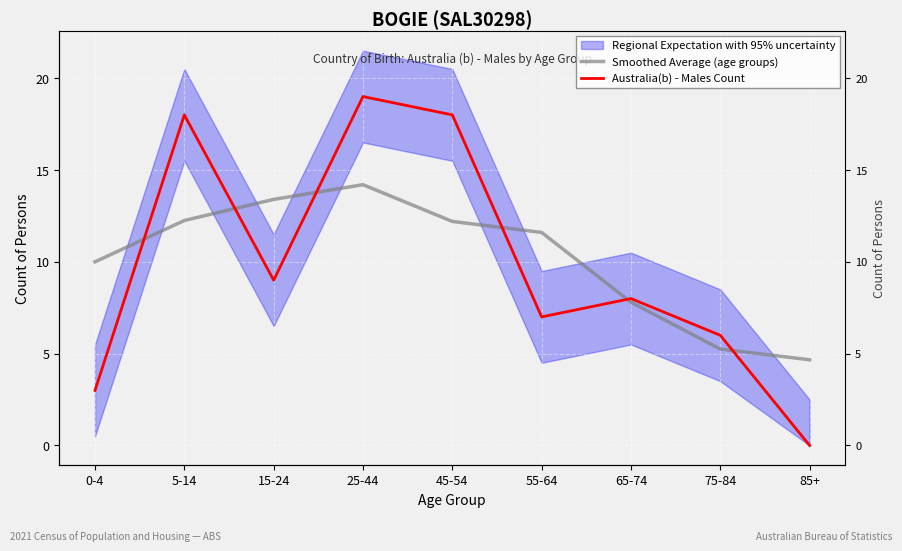

What is the spread (max minus min) of values at 0-4?

7.0